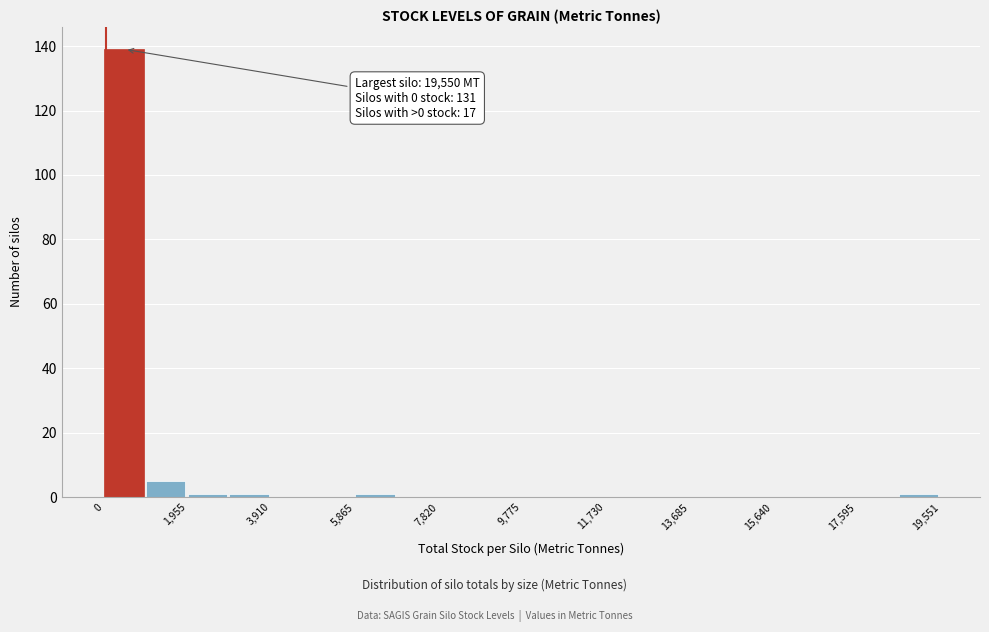

Over which range of the x-axis is the bar tallest?

0 to 1000